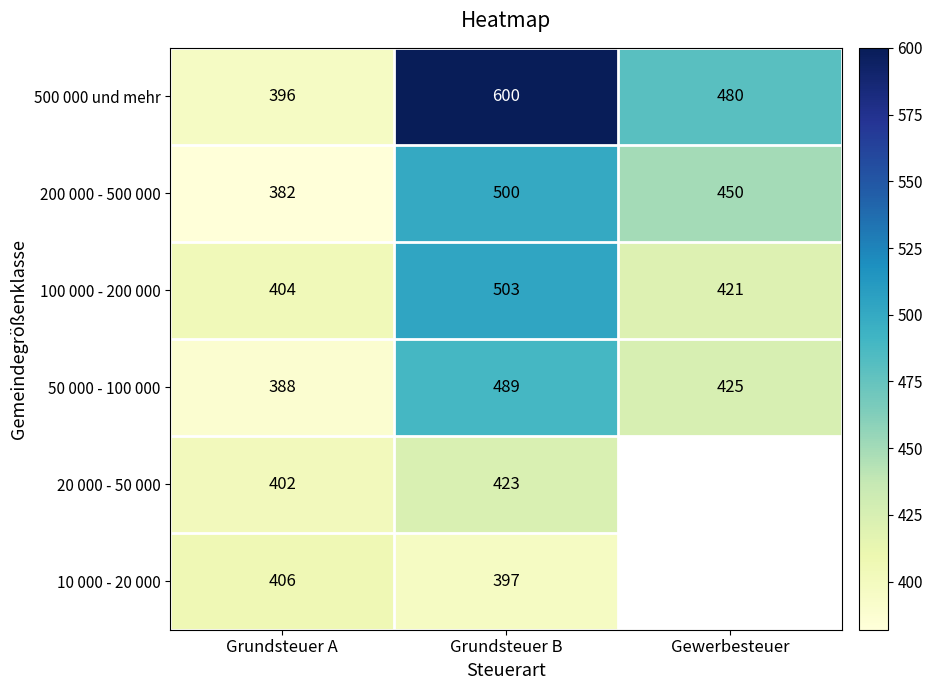

Is the value of 10 000 - 20 000 at Grundsteuer A greater than the value of 20 000 - 50 000 at Grundsteuer A?

Yes